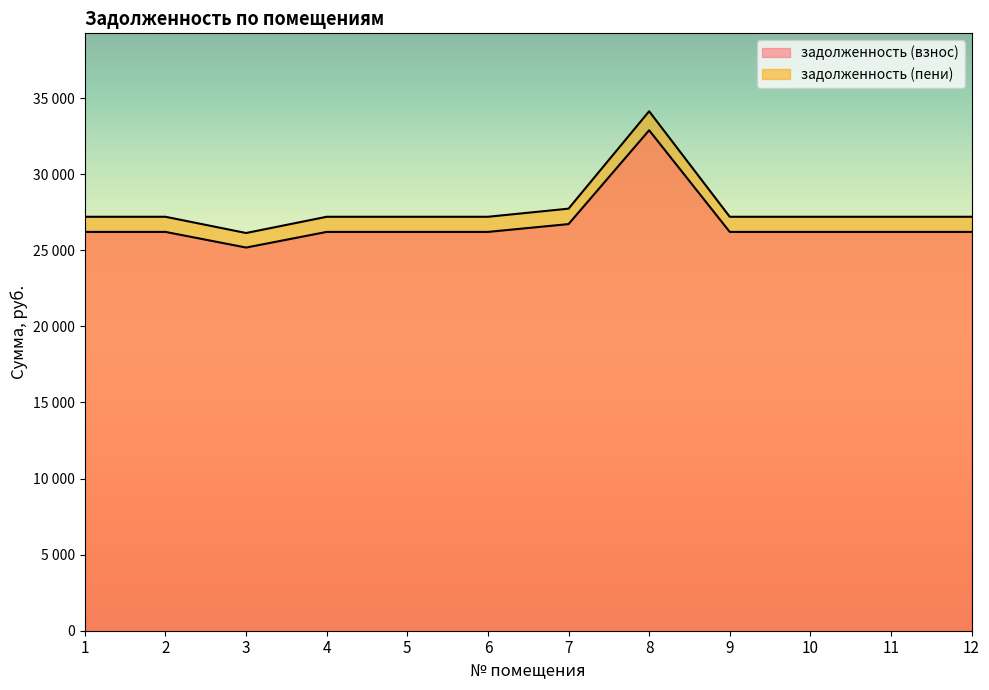

Where is задолженность (взнос) nearest to the value 29028?

7